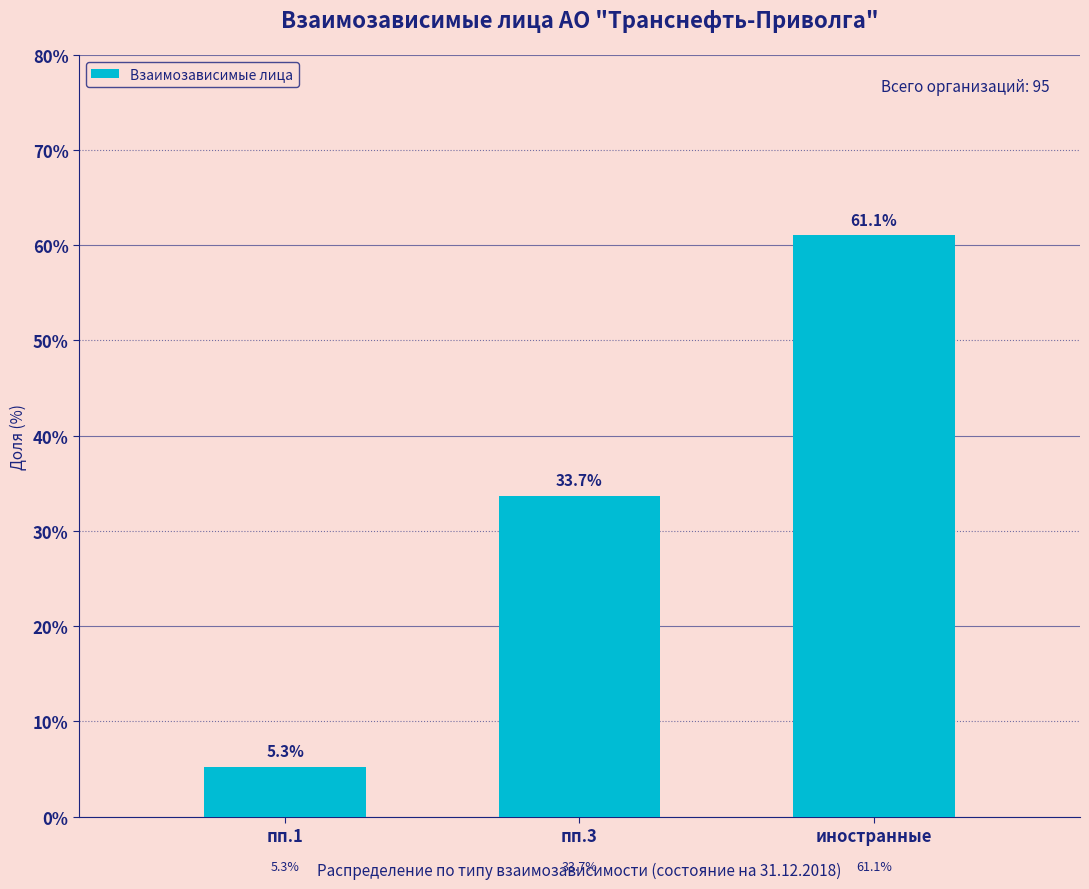

Reading right to left, extract all data points from this chart.

61.1	33.7	5.3